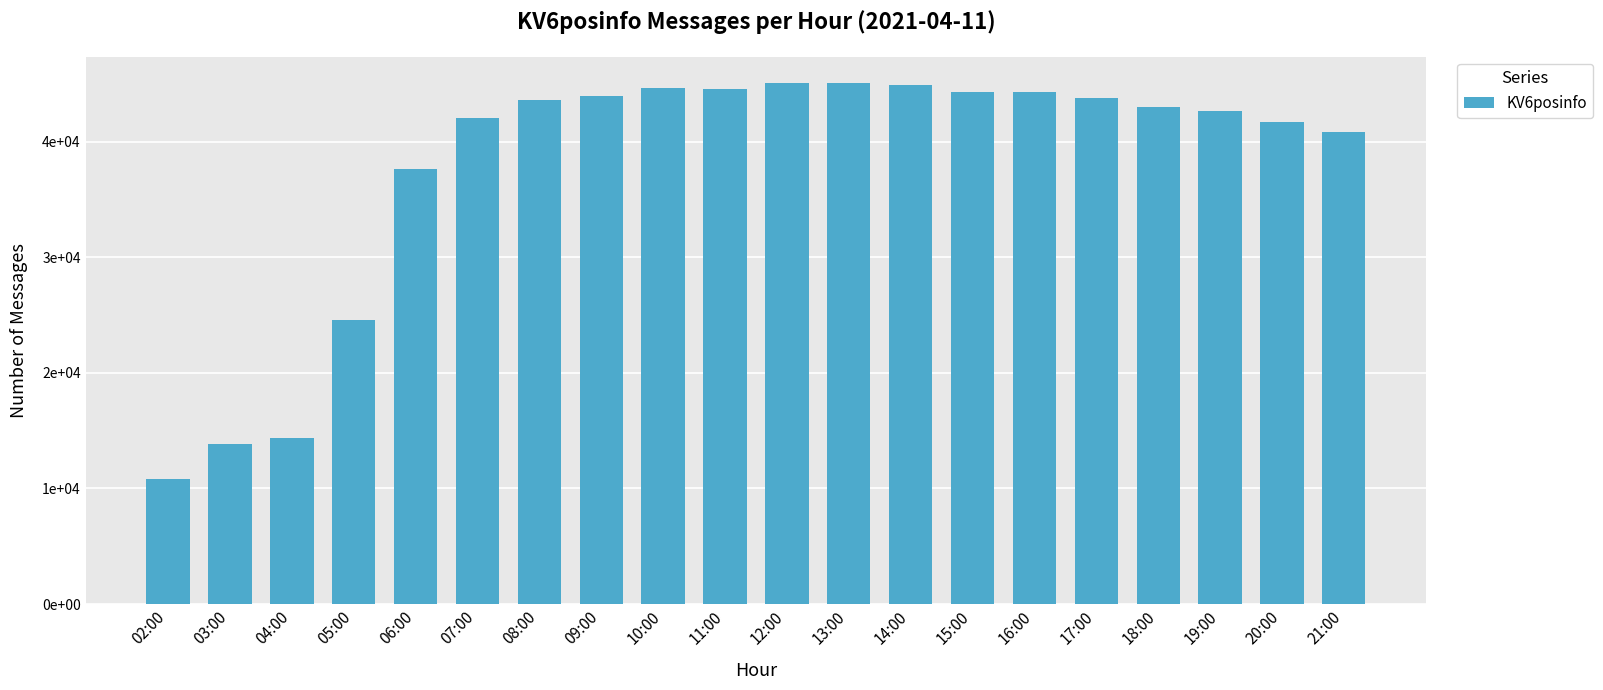

What is the label of the 10th bar from the right?

12:00